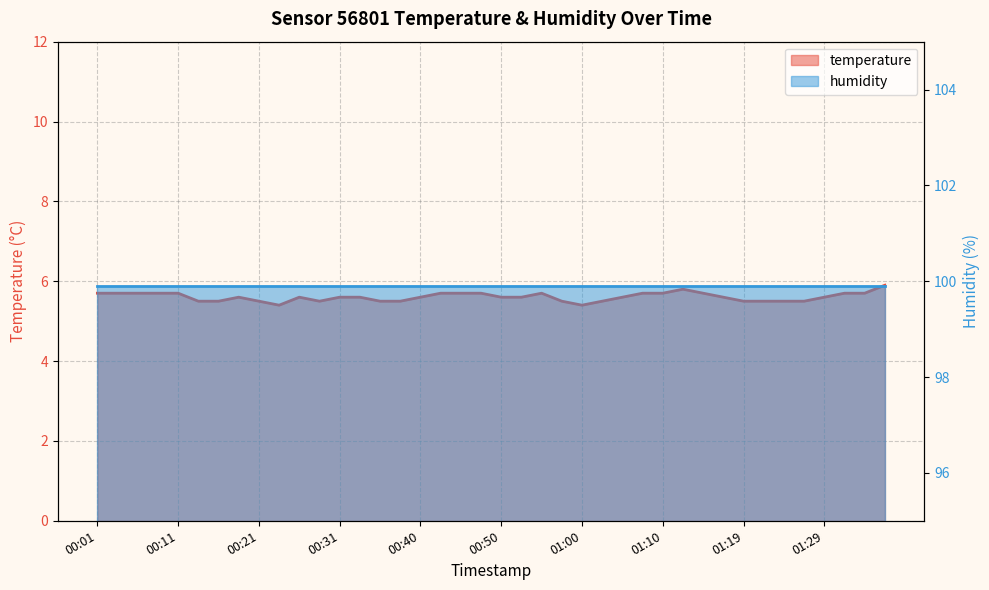

Reading left to right, transcribe all the data shown in this chart.

5.7	5.7	5.7	5.7	5.7	5.5	5.5	5.6	5.5	5.4	5.6	5.5	5.6	5.6	5.5	5.5	5.6	5.7	5.7	5.7	5.6	5.6	5.7	5.5	5.4	5.5	5.6	5.7	5.7	5.8	5.7	5.6	5.5	5.5	5.5	5.5	5.6	5.7	5.7	5.9